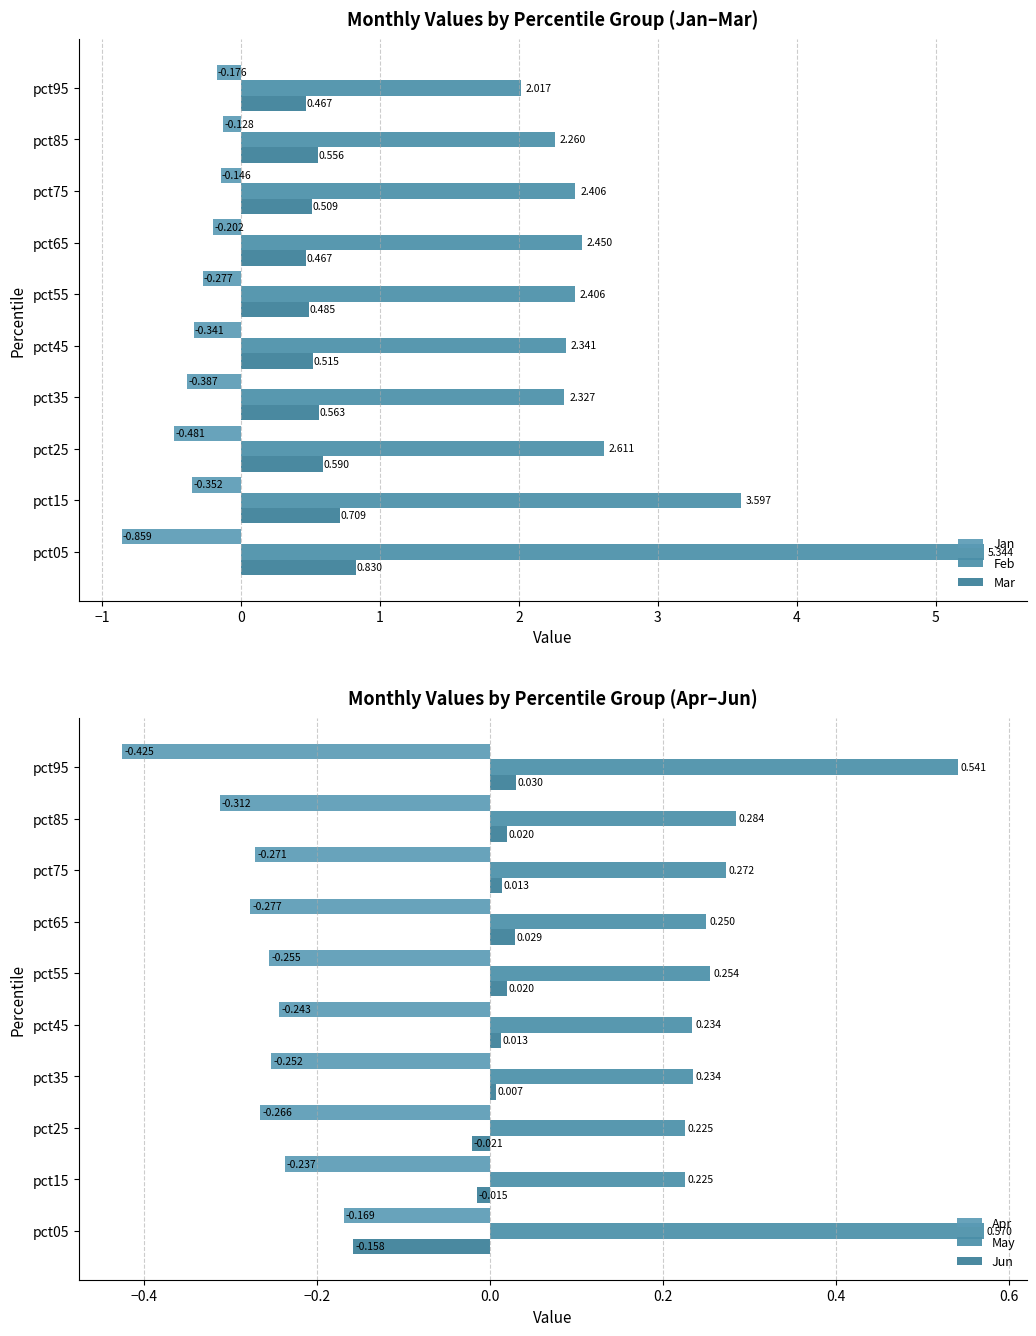

The Apr series shows -0.3 at pct25. True or false?

True